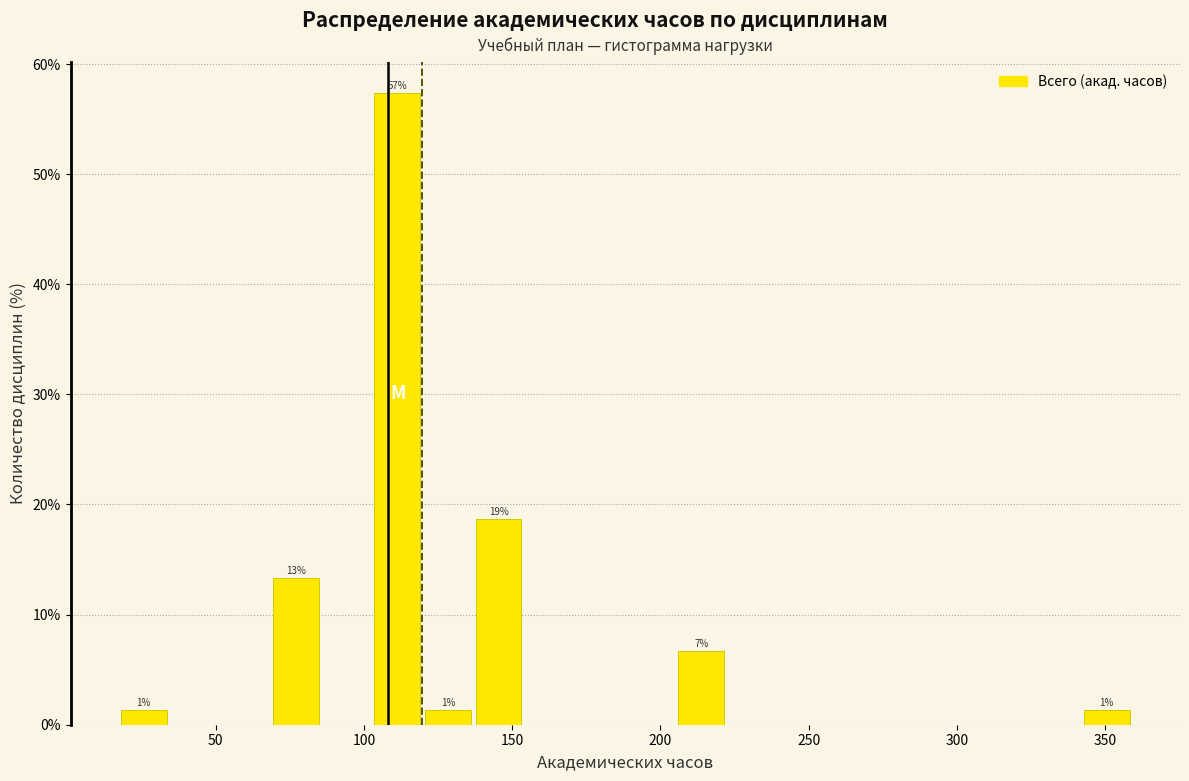

Read against the x-axis, roughly where is the centre of the tallest bar?

110